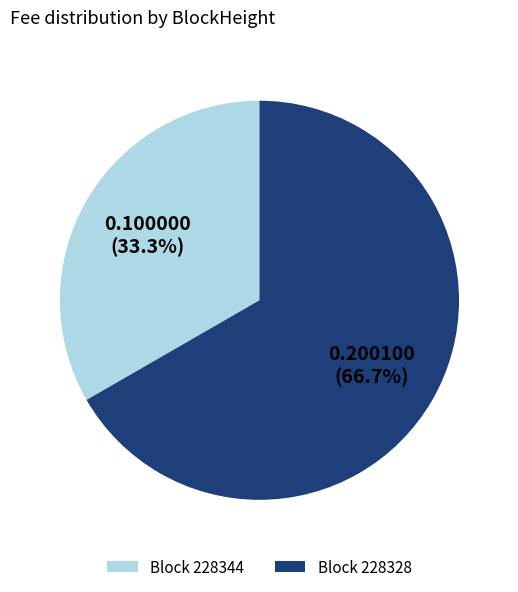

Which has a higher value, Block 228344 or Block 228328?

Block 228328